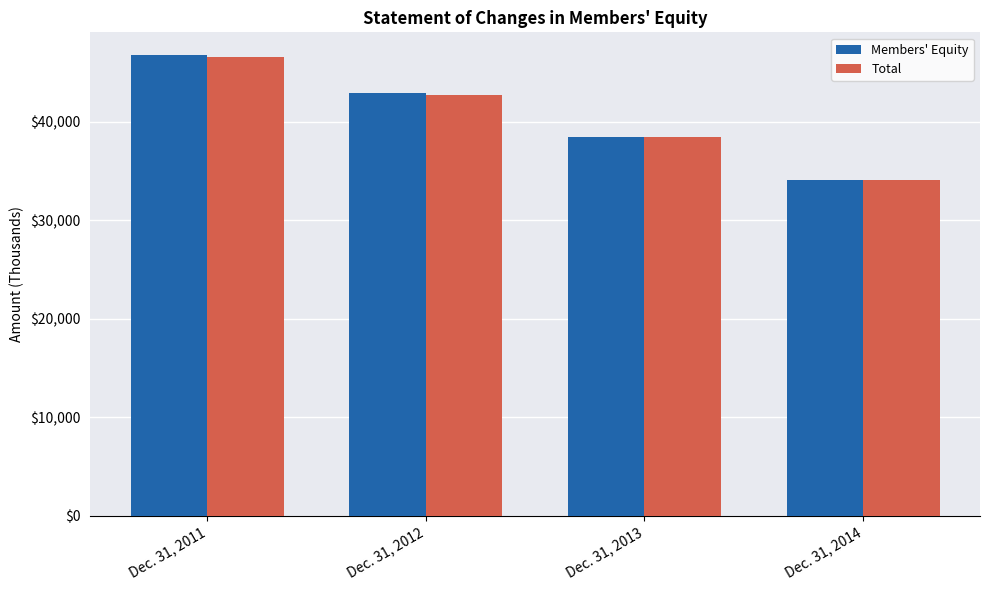

What is the difference between the Members' Equity values at Dec. 31, 2013 and Dec. 31, 2014?

4363